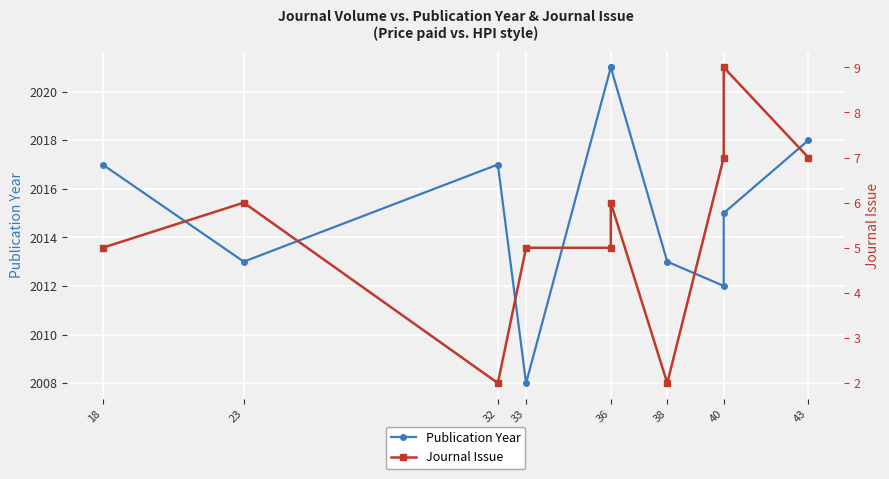

Where is the first local minimum for Publication Year?

23